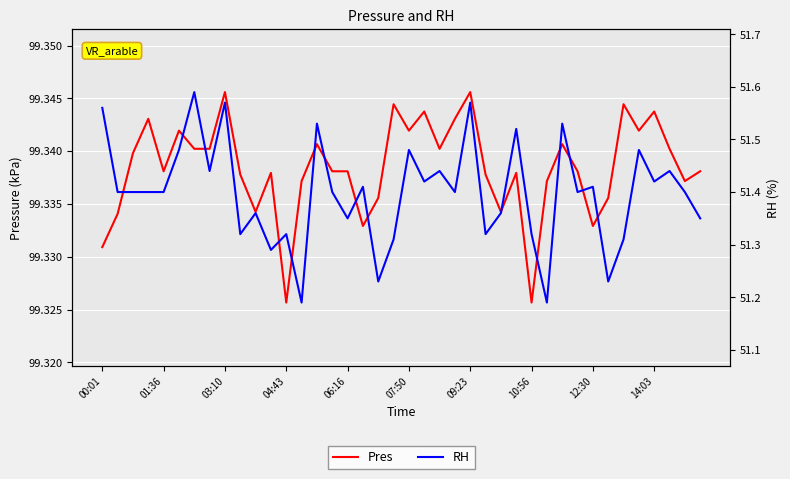

What is the difference between the second highest and minimum values in the RH series?

0.4